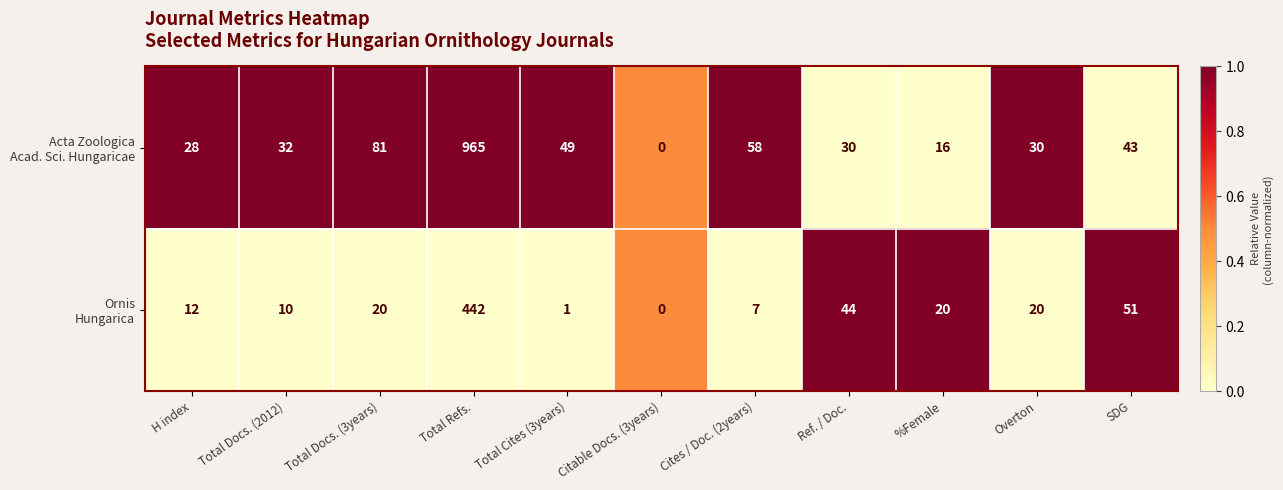

What is the total value across all series at %Female?

36